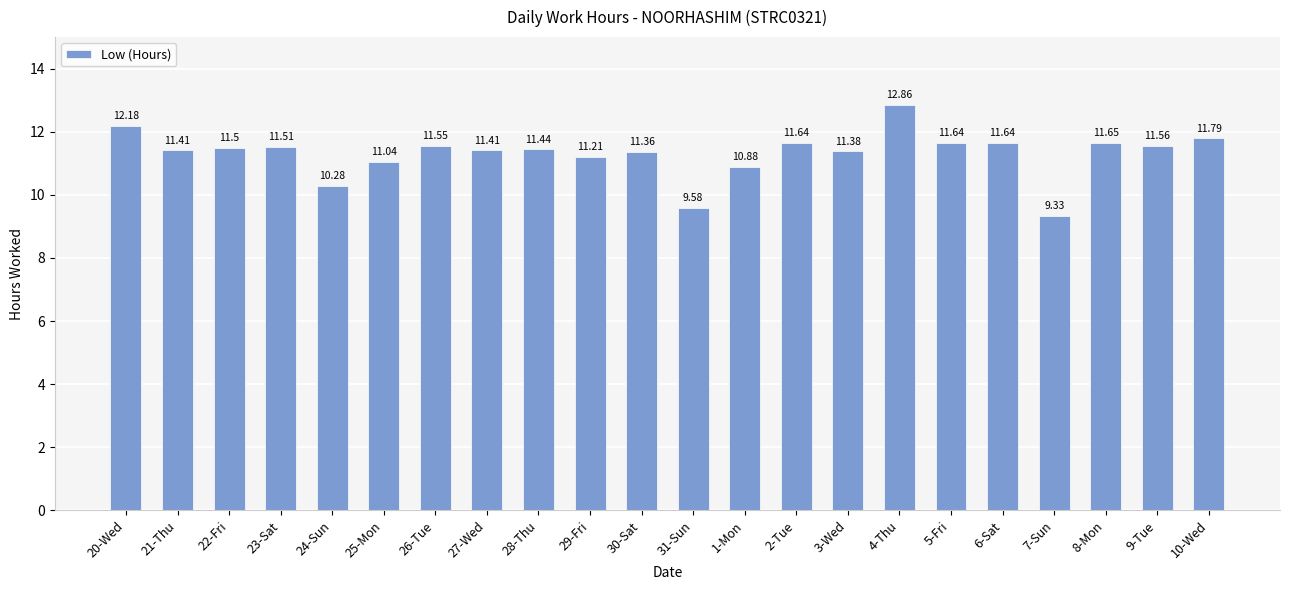

What value does the data have at 29-Fri?

11.2